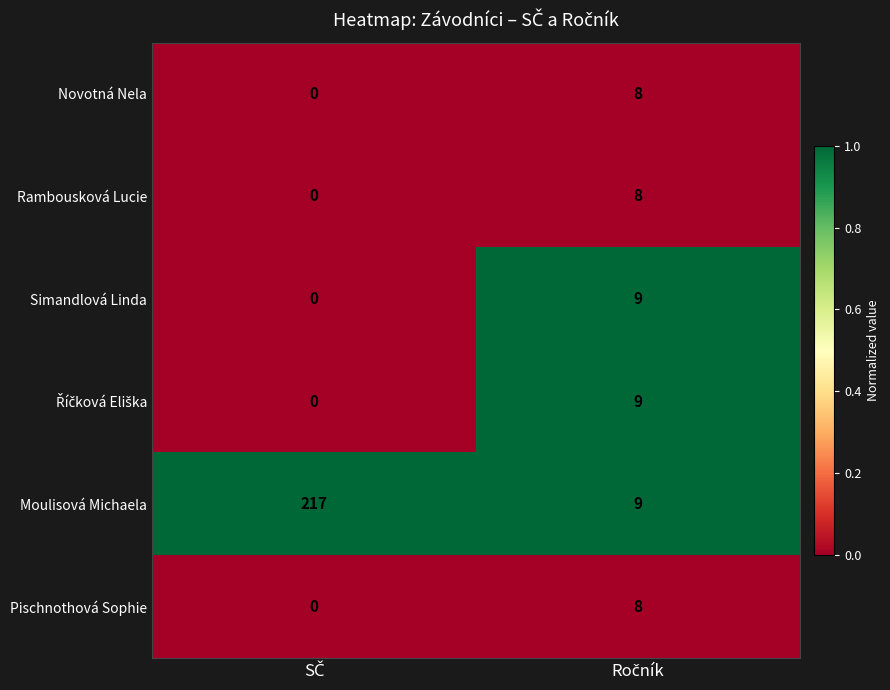

Which series has the largest range (max minus min)?

Moulisová Michaela